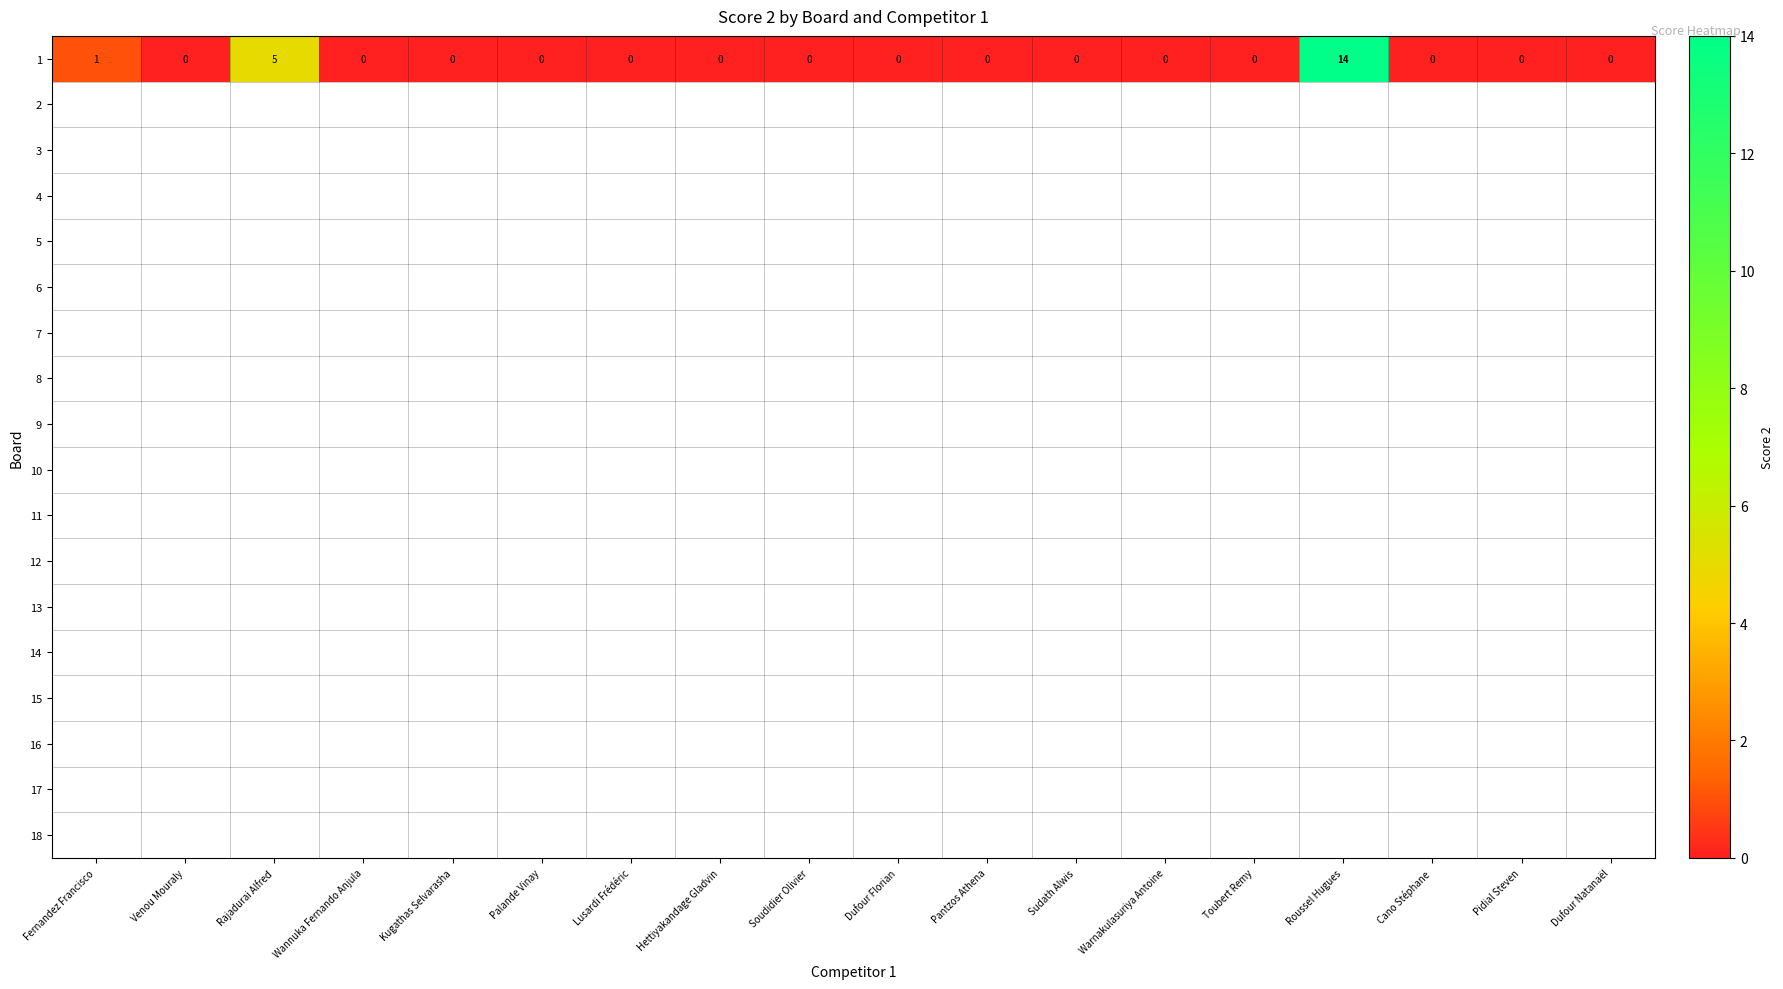

Which has a higher value, Venou Mouraly or Lusardi Frédéric?

Venou Mouraly